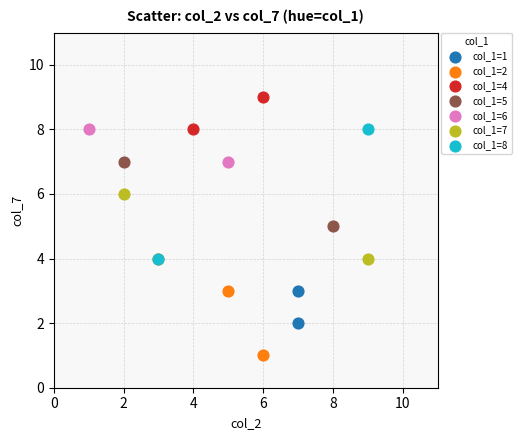

What are all the series names shown in the legend?

col_1=1, col_1=2, col_1=4, col_1=5, col_1=6, col_1=7, col_1=8